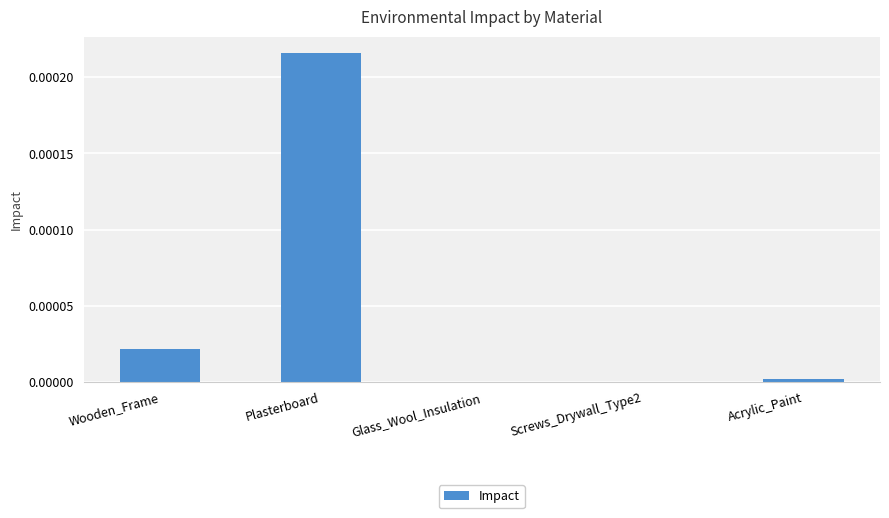

Are the bars horizontal?

No